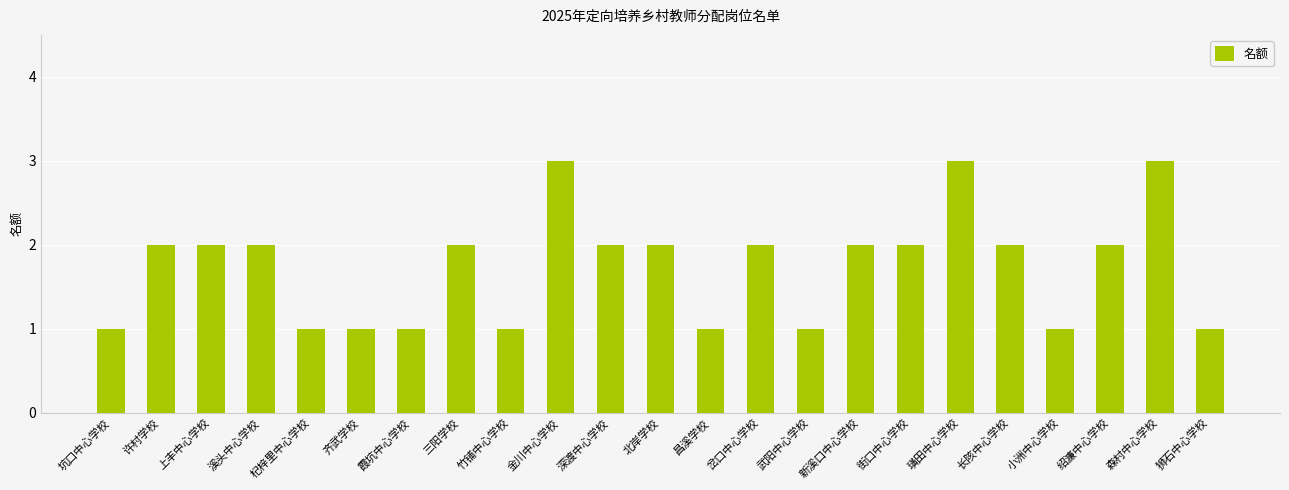

The chart shows a value of 3 at 北岸学校. True or false?

False